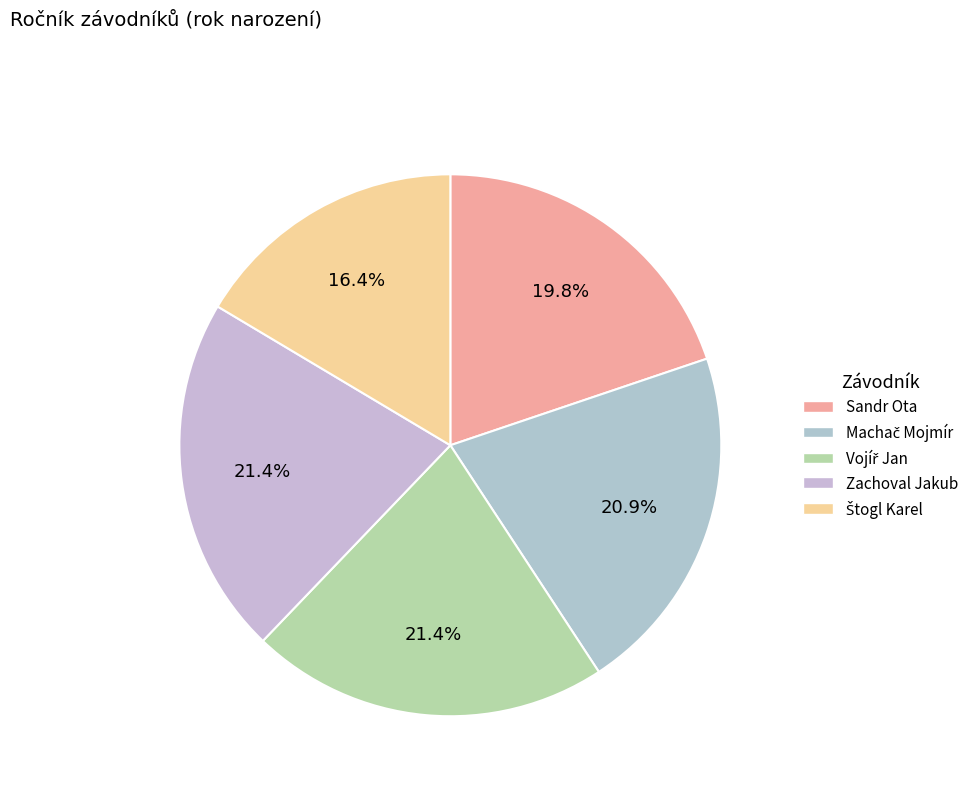

Rank the categories by value from lowest to highest.

Štogl Karel, Sandr Ota, Machač Mojmír, Vojíř Jan, Zachoval Jakub